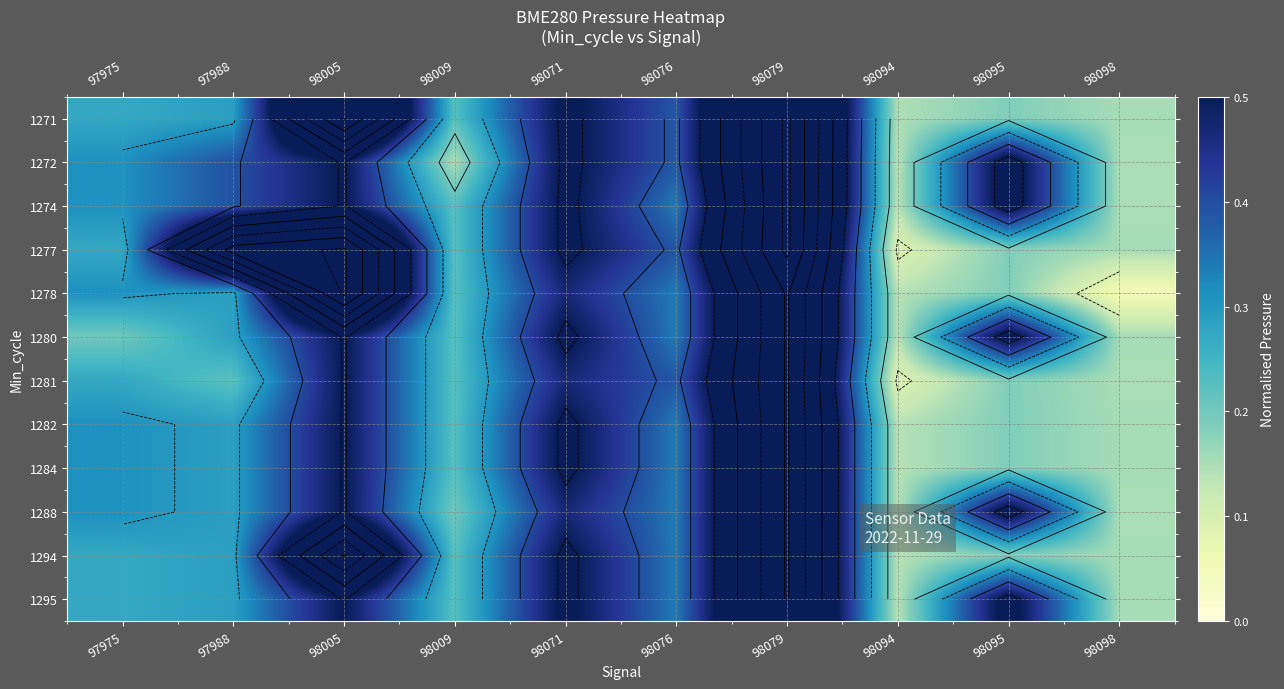

Between 98009 and 97988, which is larger?

97988